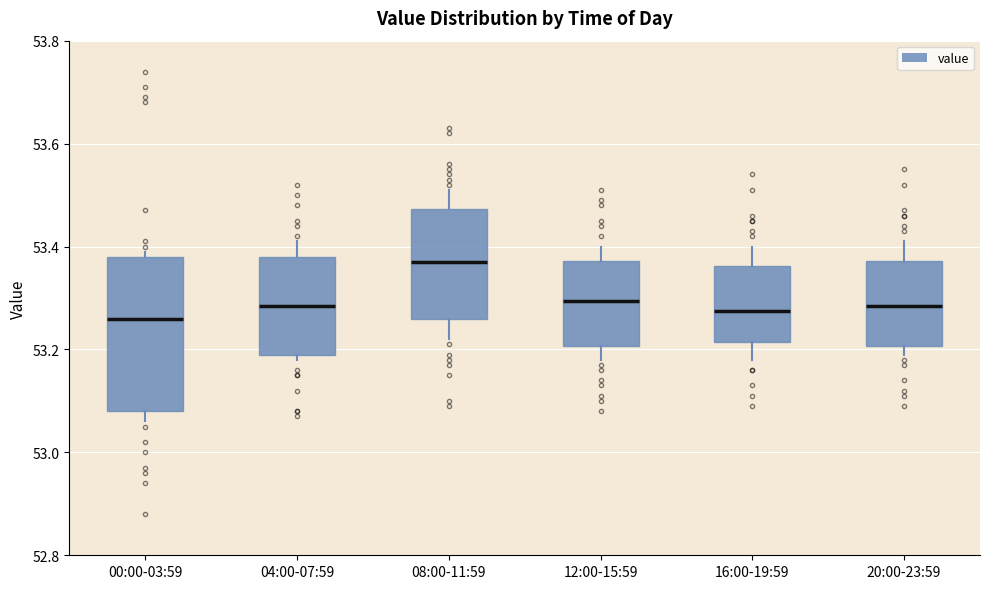

Where does the median line of the box for 16:00-19:59 sit on the y-axis? The values are not printed on the chart, so give them approximately, as read against the axis.

53.28